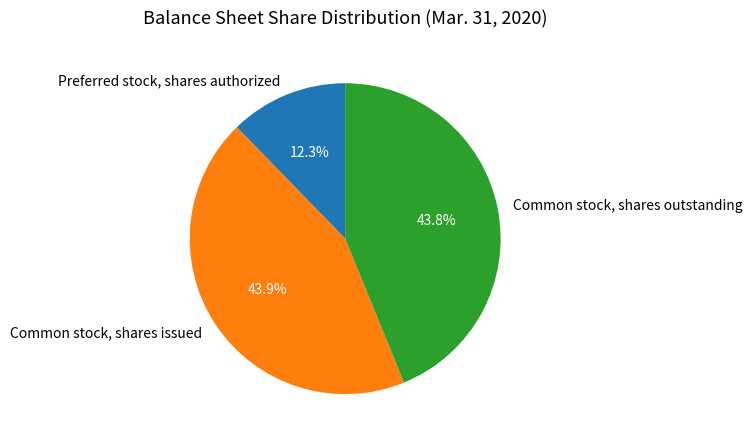

Do Common stock, shares outstanding and Preferred stock, shares authorized together represent more than half of the pie?

Yes